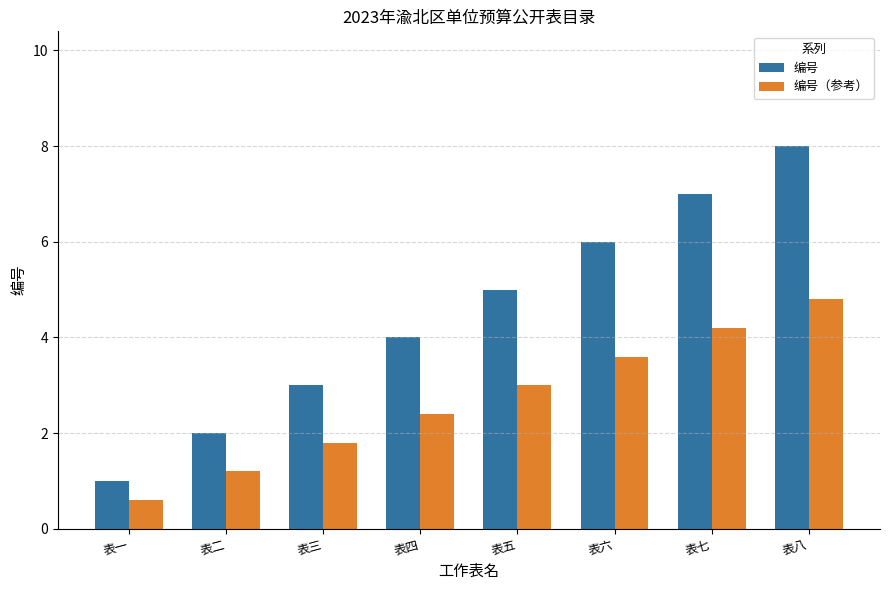

What is the total value across all series at 表二?

3.2